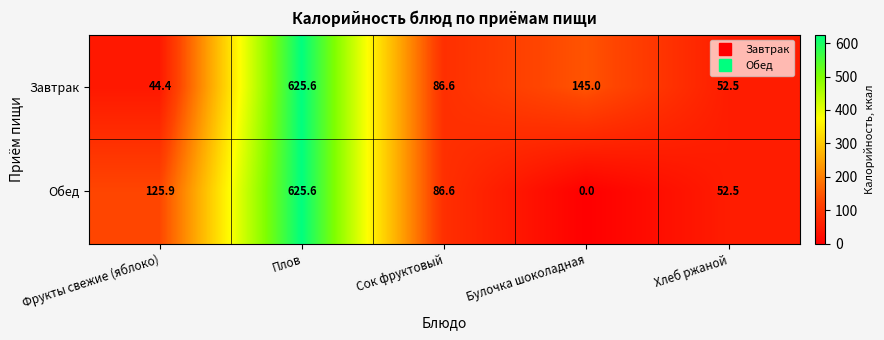

Where does the Завтрак series first go above 86?

Плов